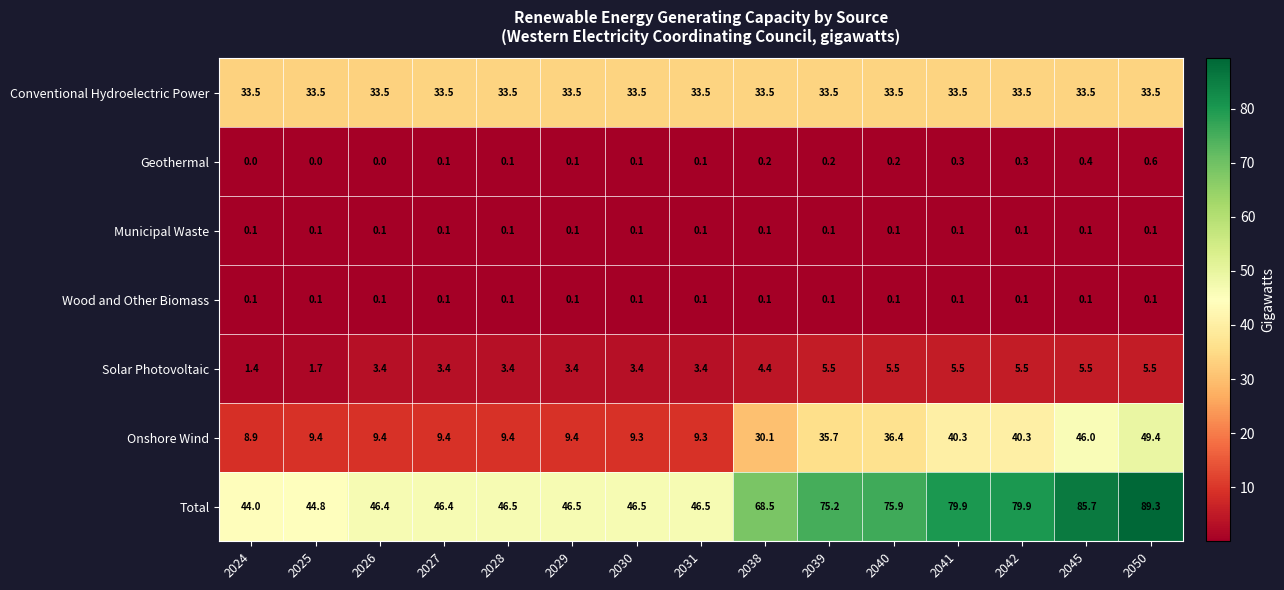

The Municipal Waste series shows 0.1 at 2024. True or false?

True